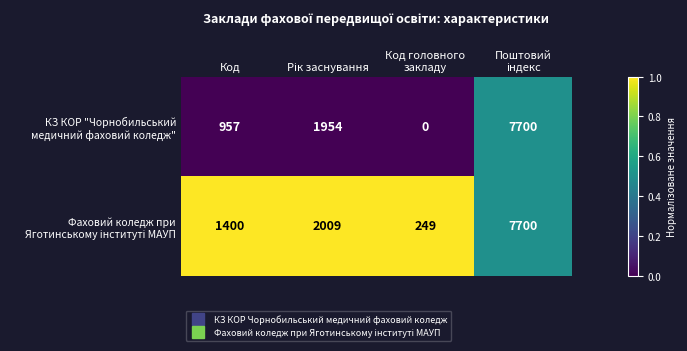

What is the total value across all series at Код?

2357